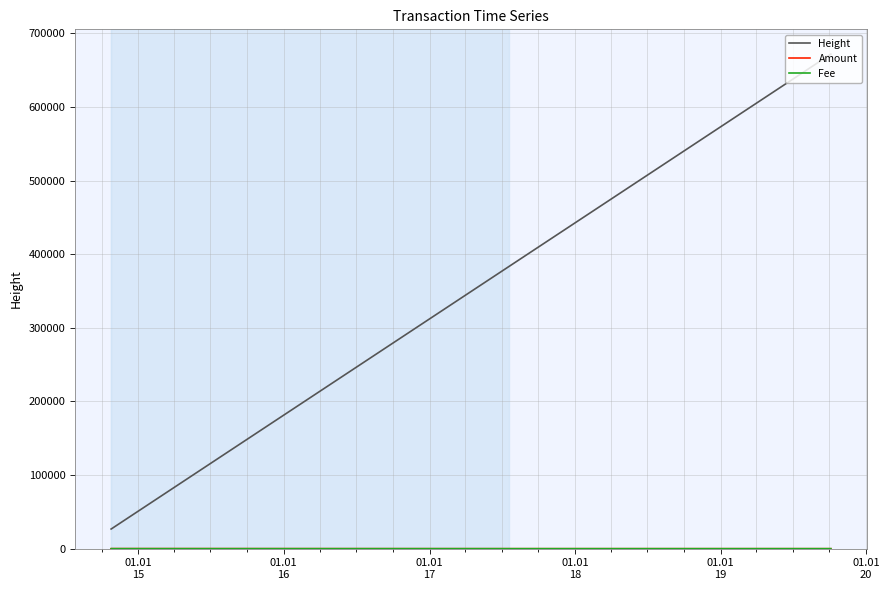

Which series has the largest range (max minus min)?

Height